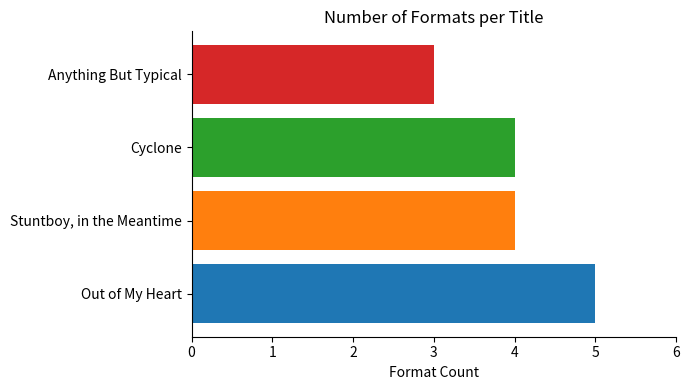

How many values are between 4 and 5?

3